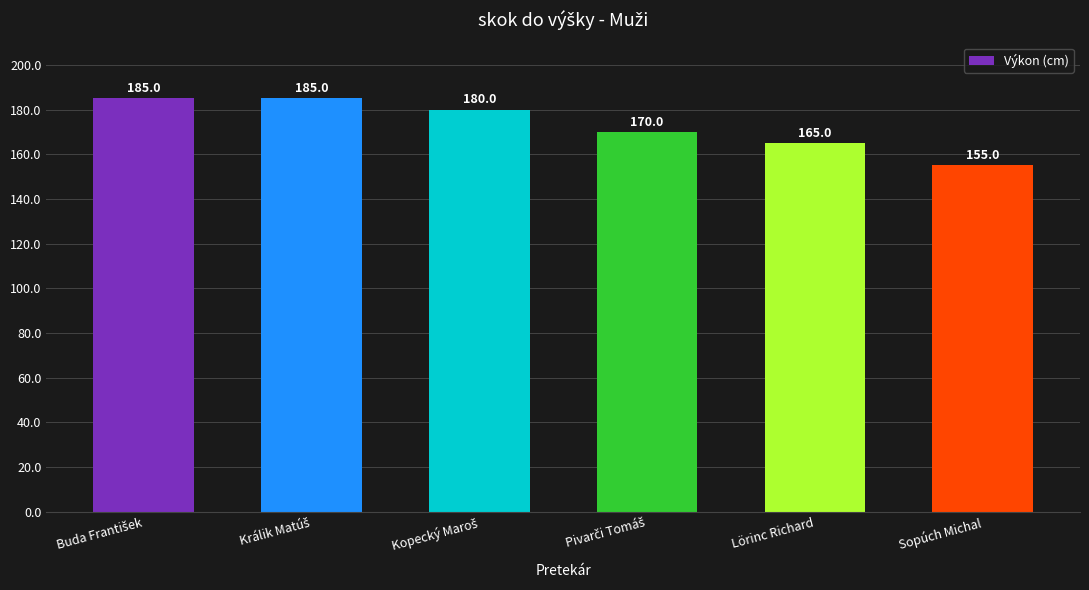

Is it true that the value at Lörinc Richard is 165?

True